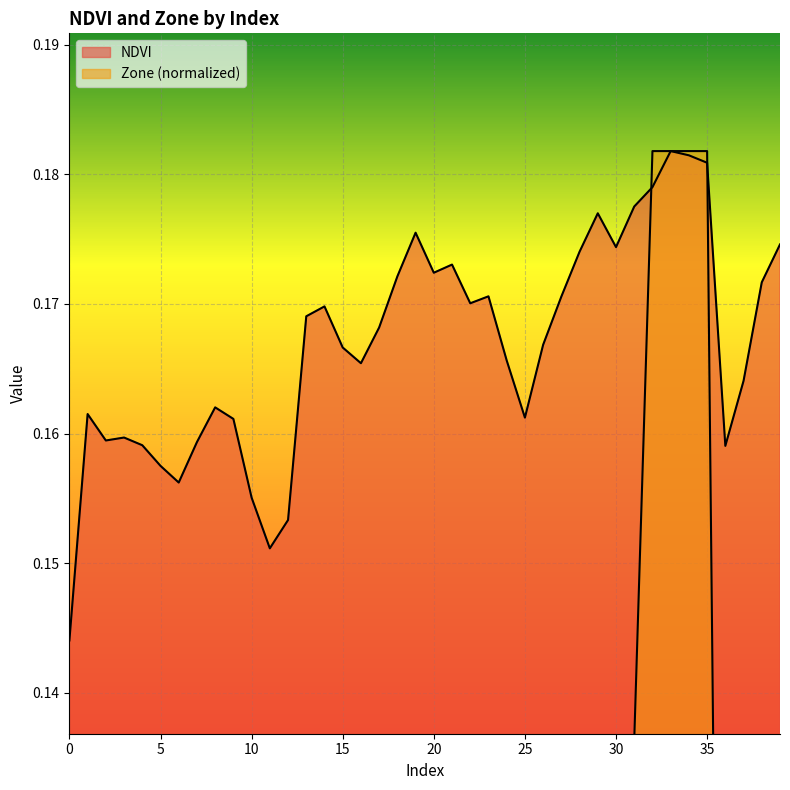

At which label does NDVI reach its peak?

33